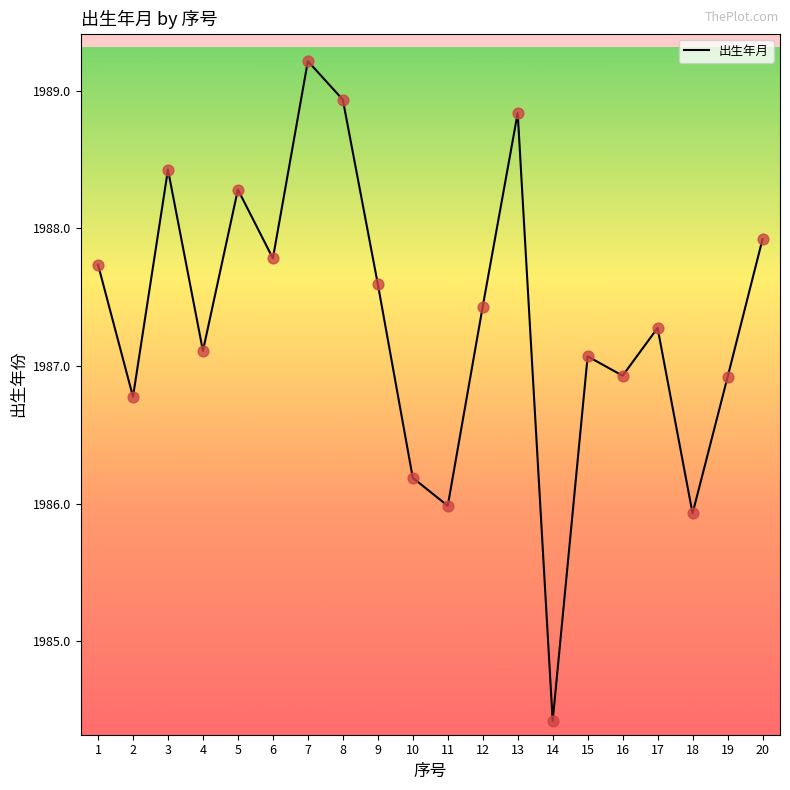

Which has a higher value, 15 or 18?

15